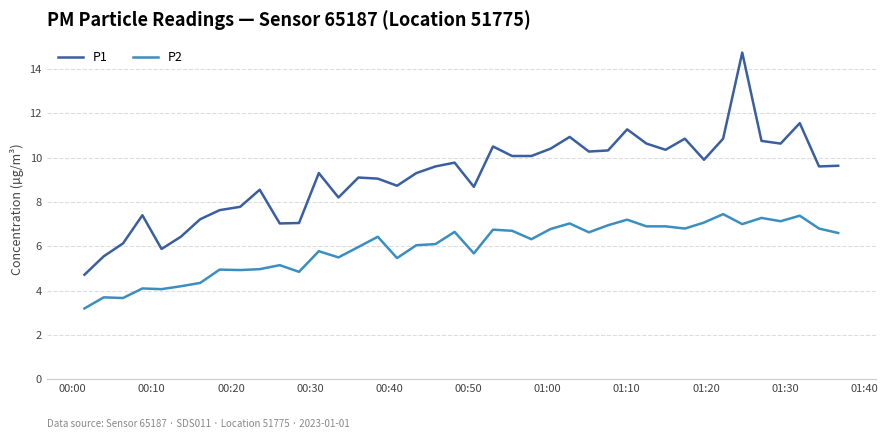

What is the smallest value displayed?

3.2